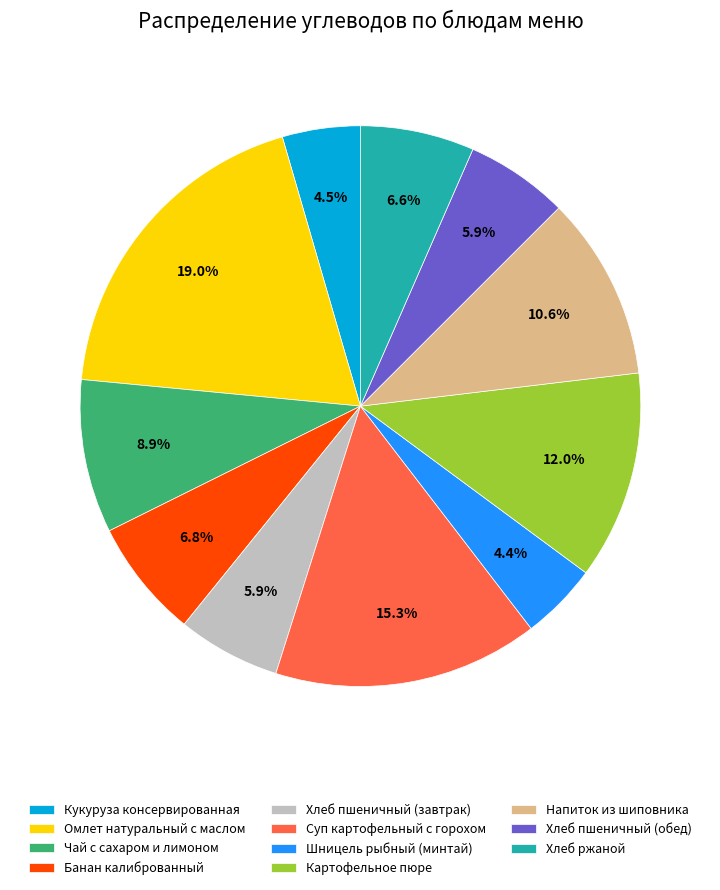

To the nearest percent, what portion does Чай с сахаром и лимоном represent?

9%